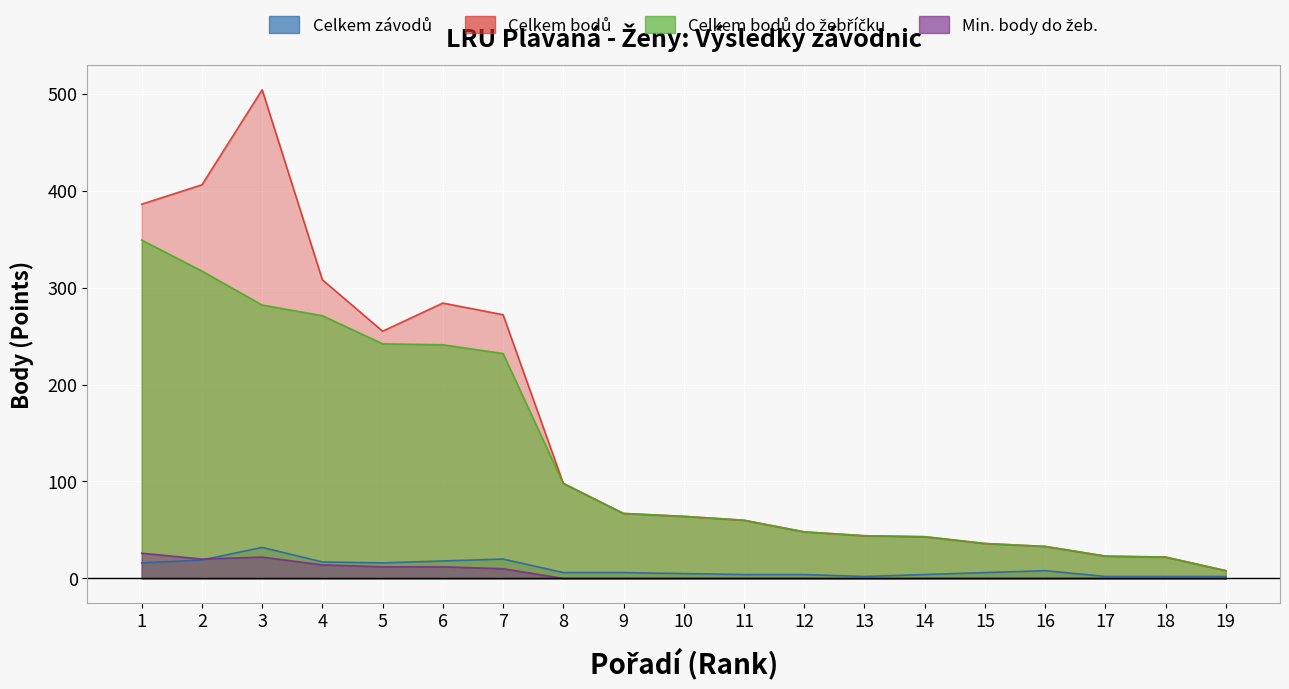

What is the value of the Celkem závodů point at the 12th from the left?

4